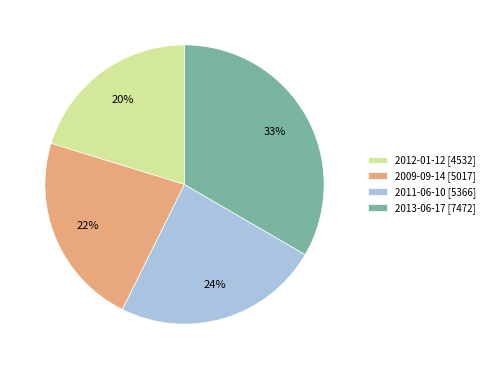

What percentage is the 2009-09-14 slice, to the nearest percent?

22%